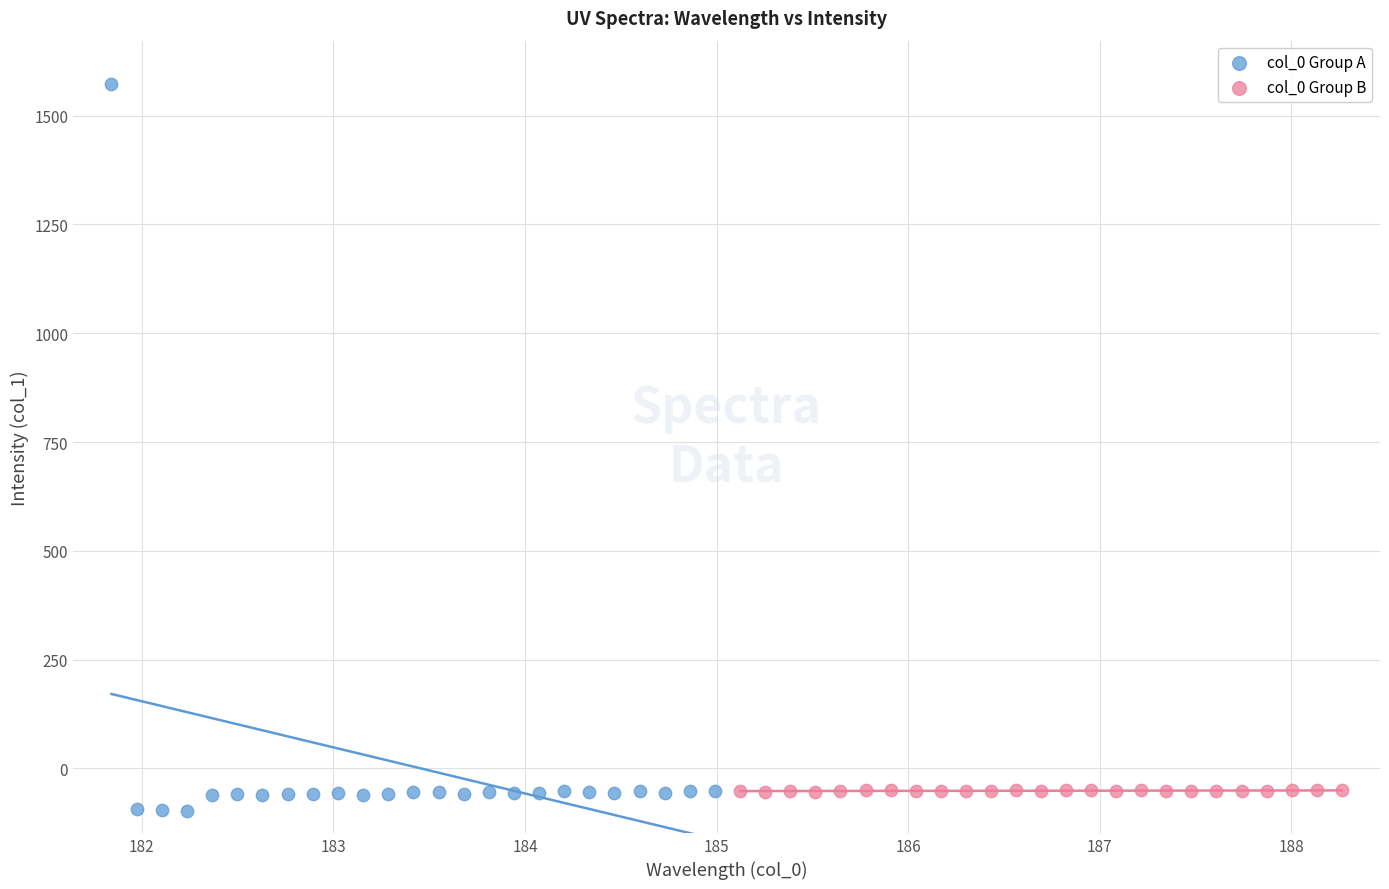

Which series reaches the maximum Y coordinate?

col_0 Group A